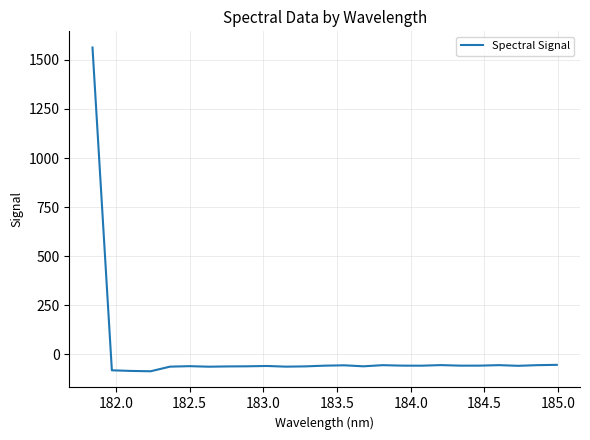

How many distinct data groups are displayed?

1